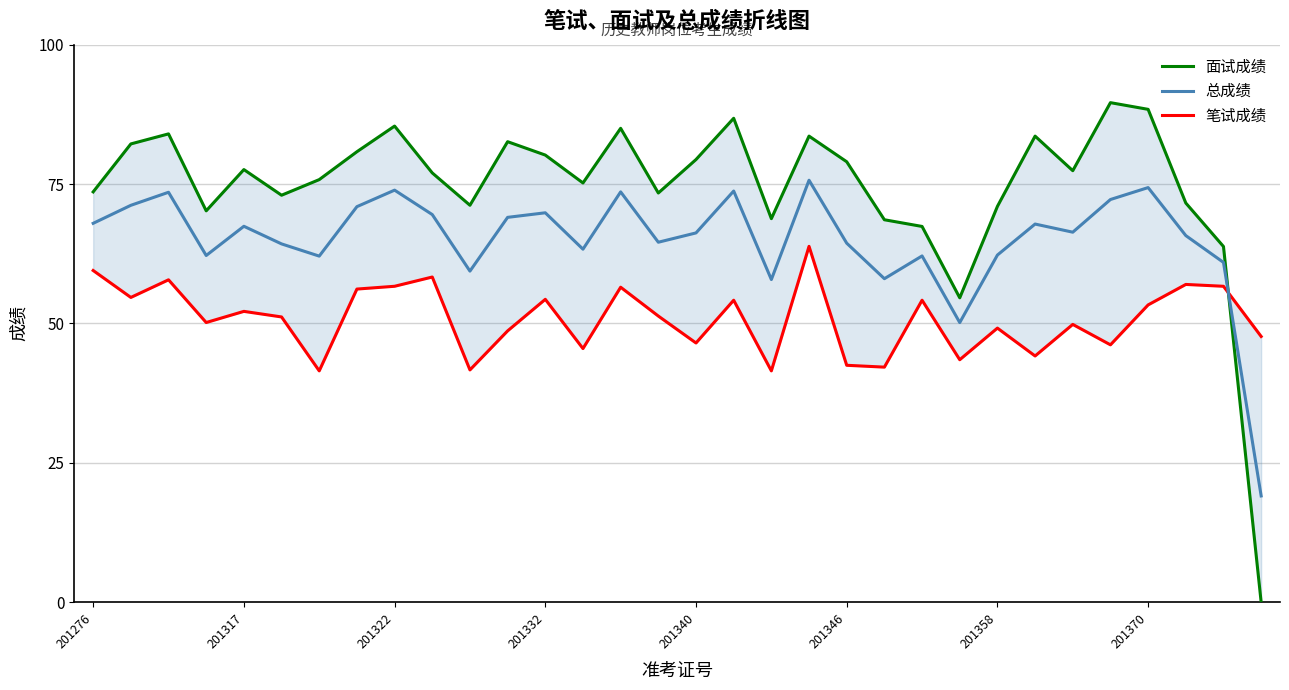

Which series ends up on top after the final intersection of 笔试成绩 and 总成绩?

笔试成绩